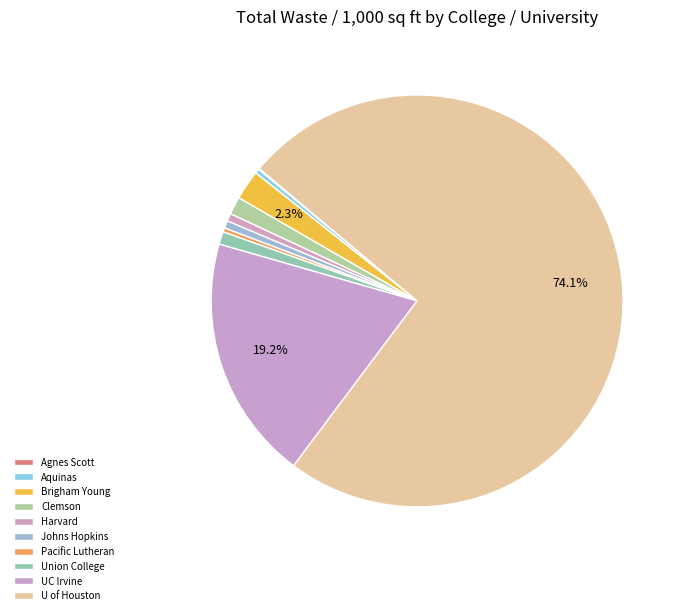

What is the smallest slice in the pie chart?

Agnes Scott College